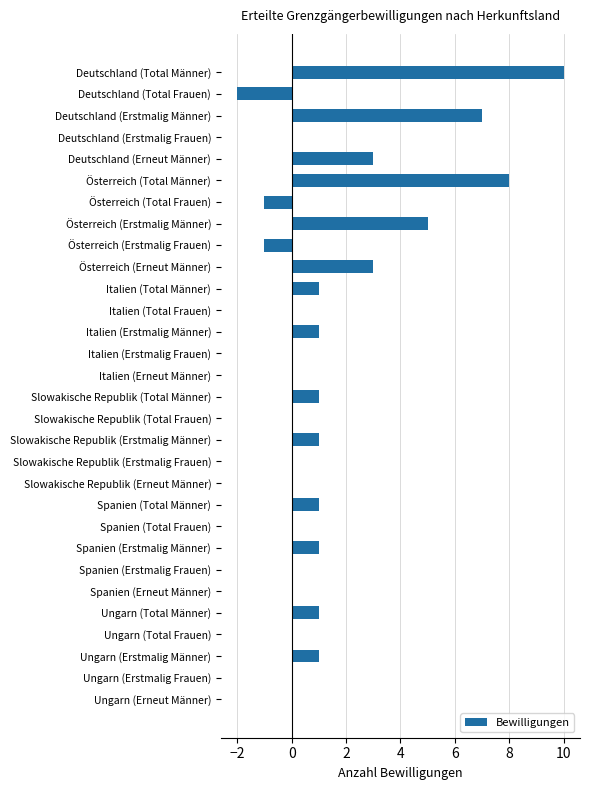

What is the sum of all values?

40